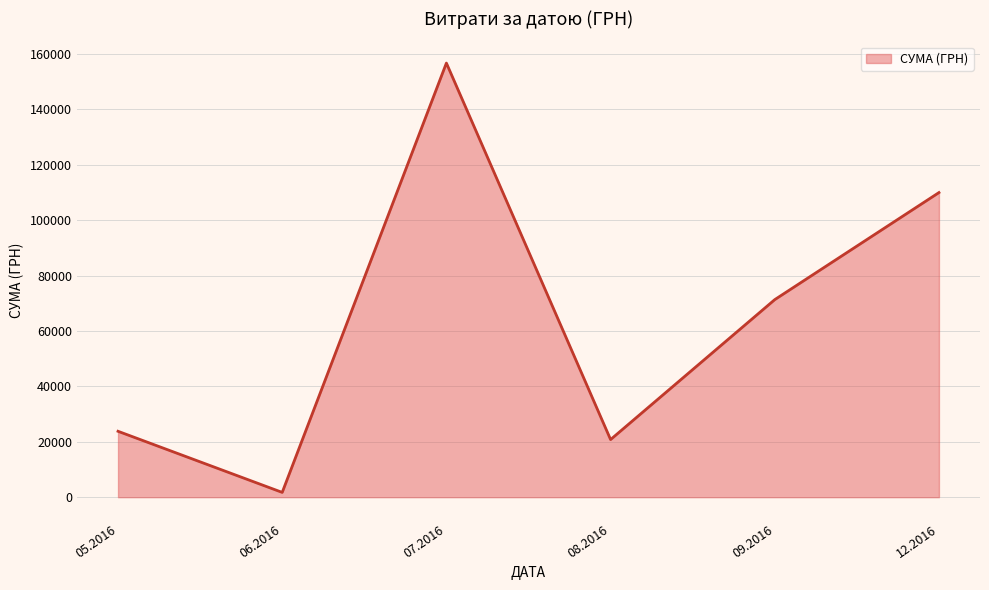

Rank the categories by value from lowest to highest.

06.2016, 08.2016, 05.2016, 09.2016, 12.2016, 07.2016